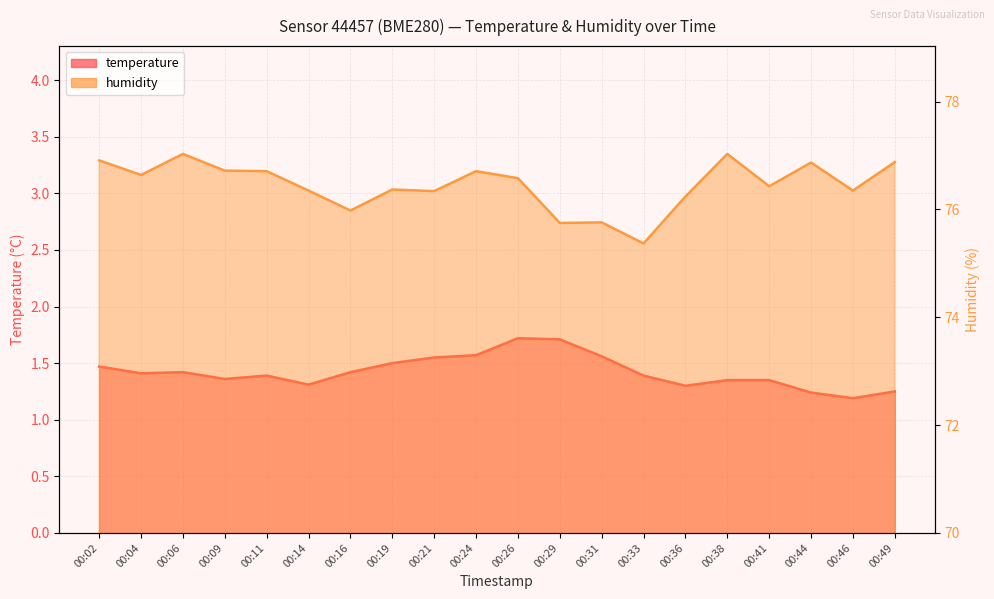

How many categories are shown in the chart?

20